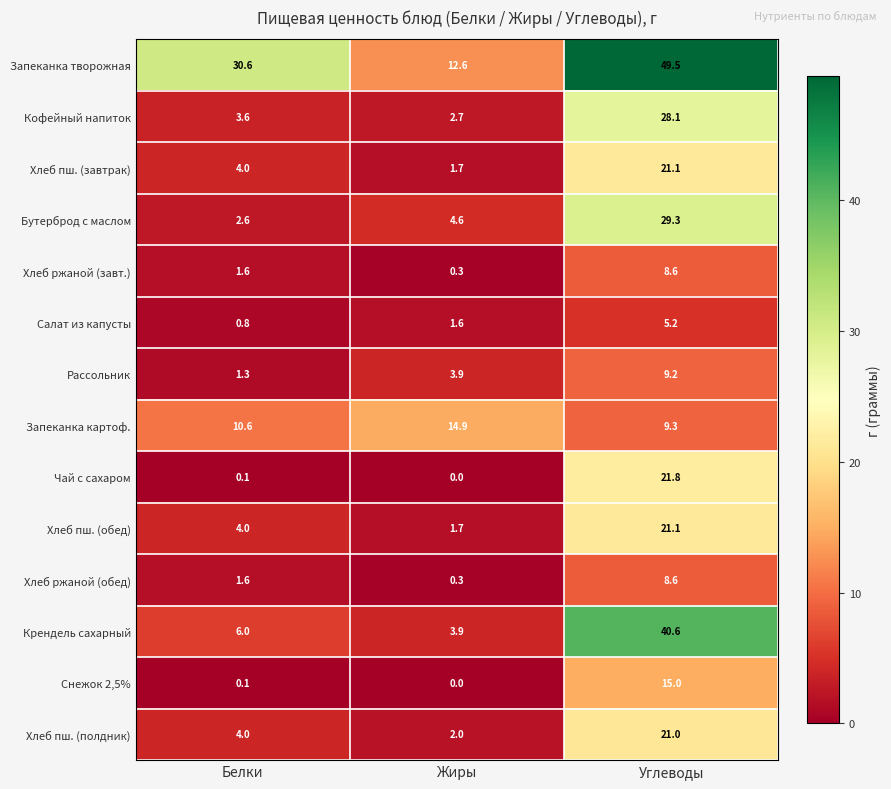

What is the difference between the maximum and minimum values in the Крендель сахарный series?

36.7